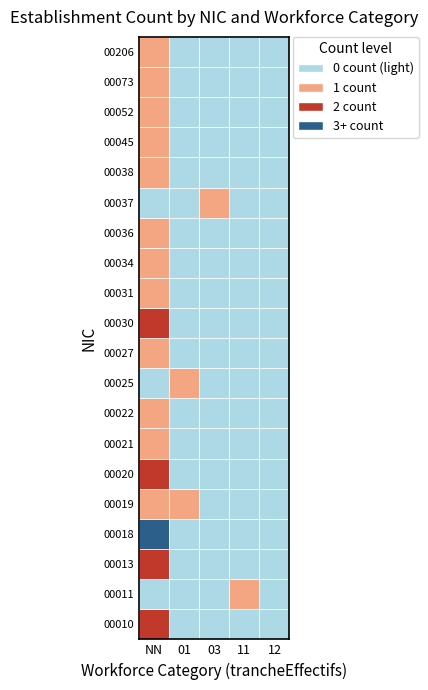

Which series has the largest total across all categories?

00018